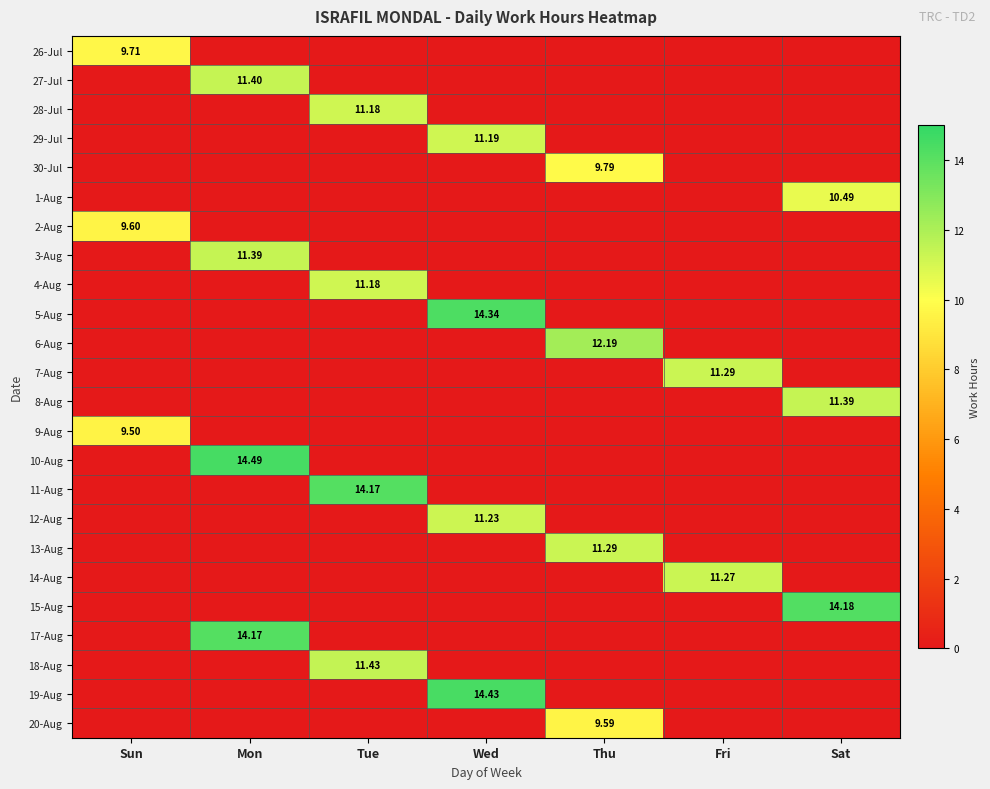

What is the total value across all series at Tue?

48.0